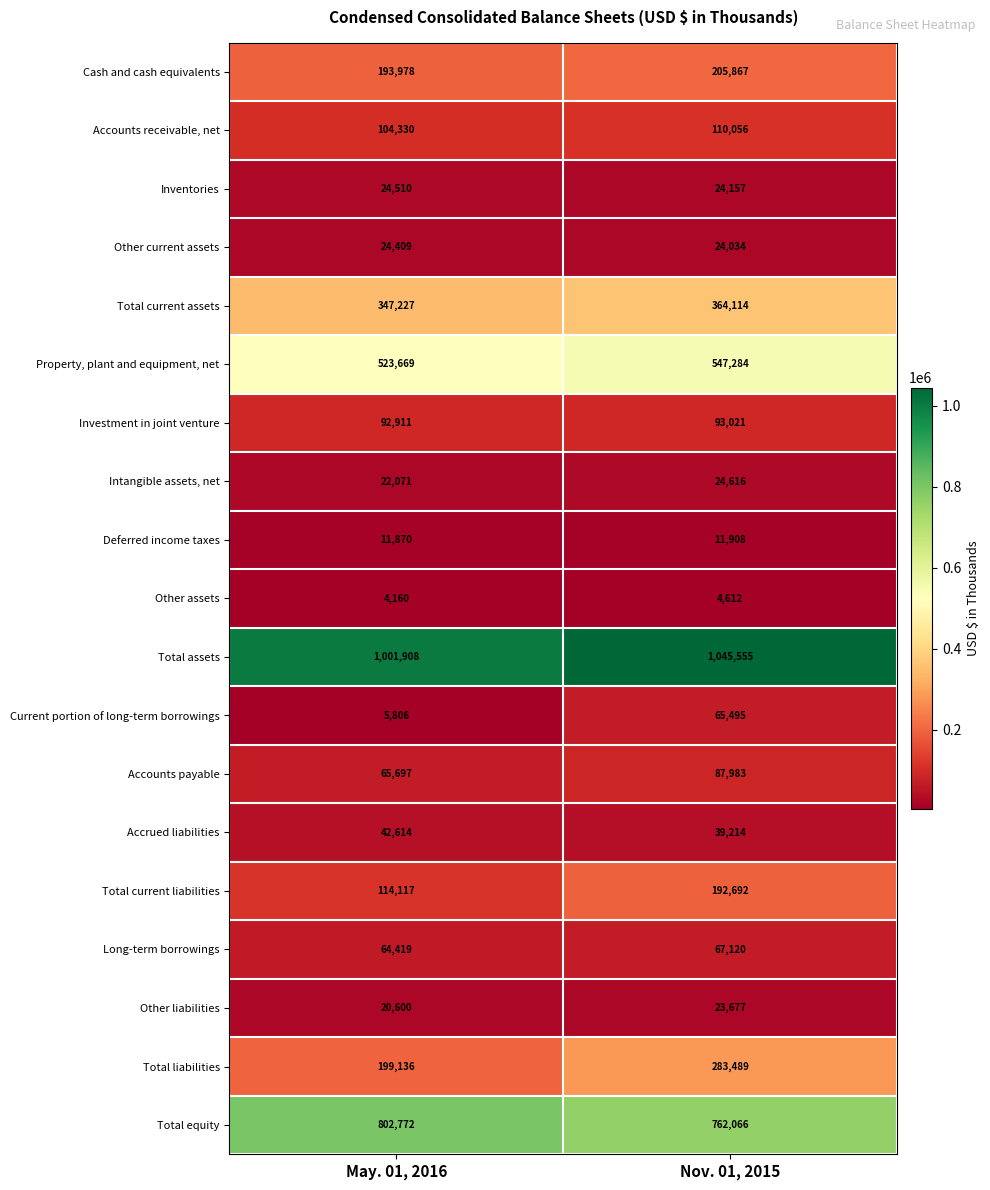

At how many categories does at least one series exceed 611266?

2